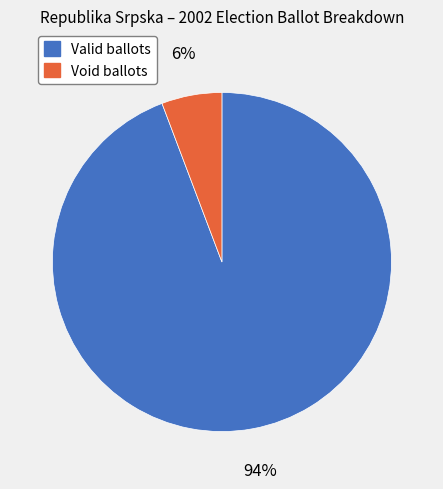

What is the largest slice in the pie chart?

Valid ballots